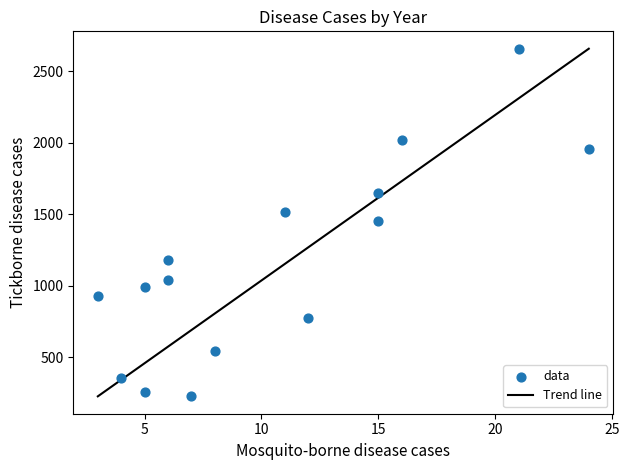

What is the range of Y values (max minus min)?

2431